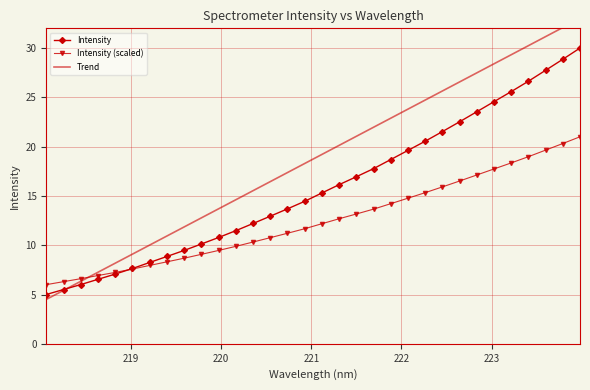

What is the value of the Intensity point at the 12th from the left?

11.5